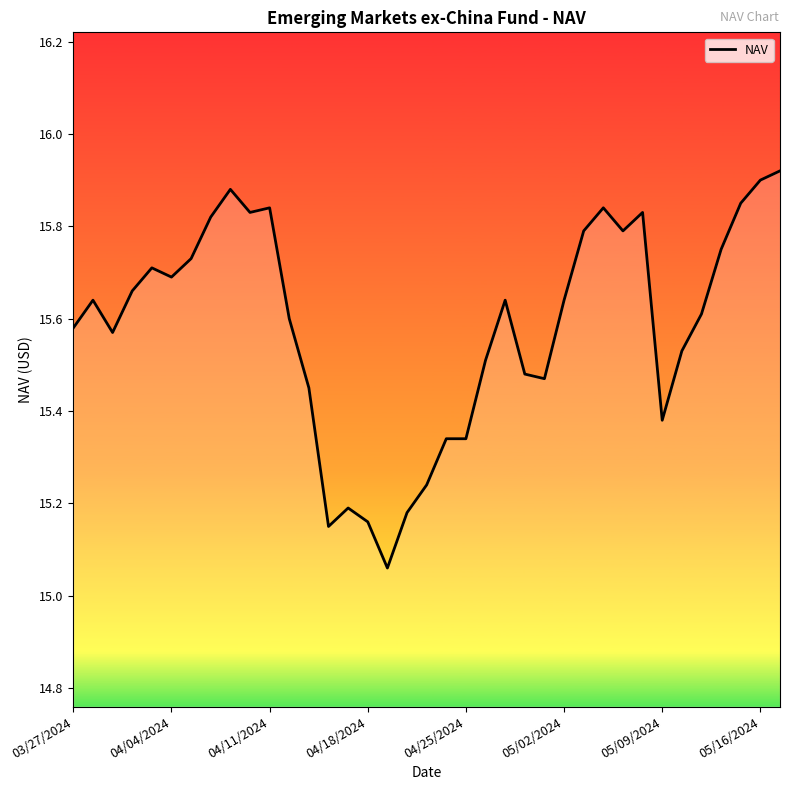

What is the sum of all values?

576.6